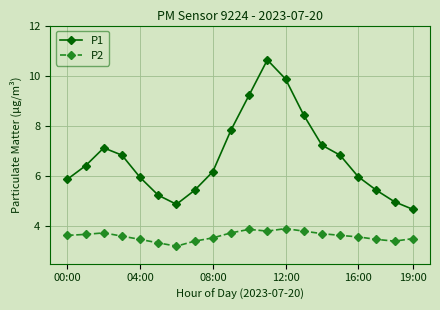

What is the lowest value of the P2 series?

3.2